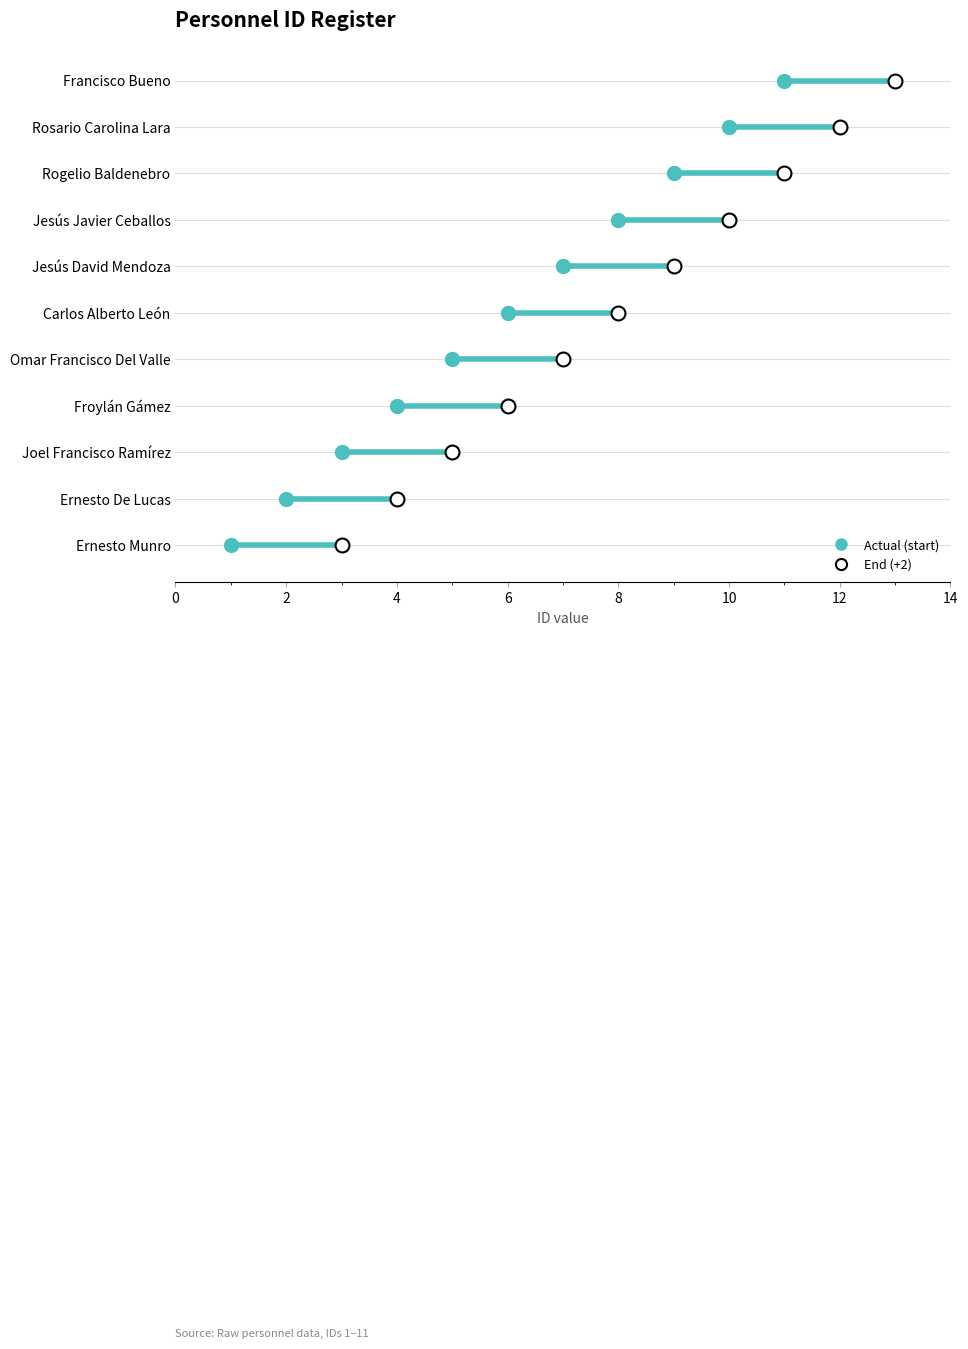

The chart shows a value of 6 at Froylán Gámez. True or false?

False